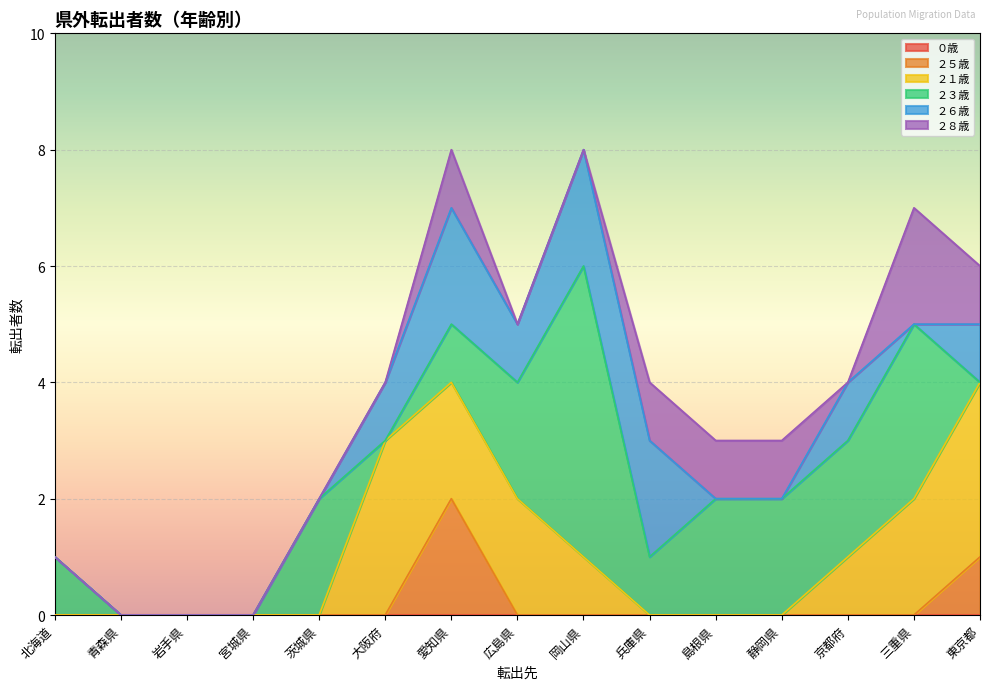

Which category has the highest value across all series?

岡山県